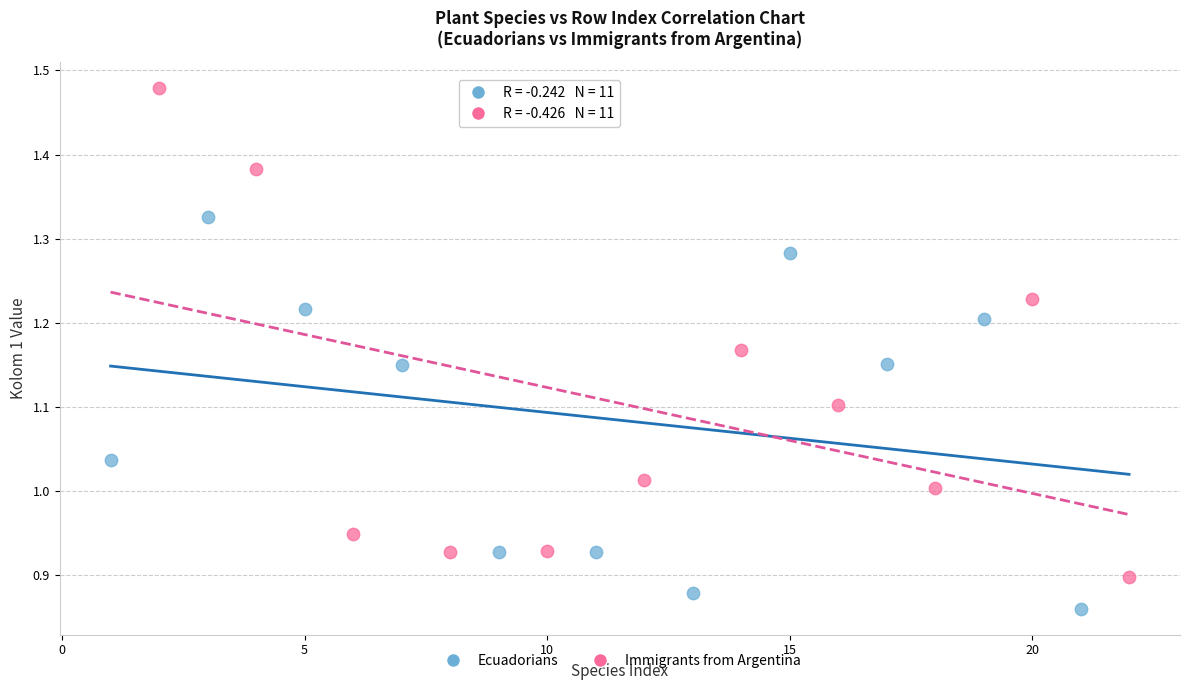

Which series reaches the minimum Y coordinate?

Ecuadorians